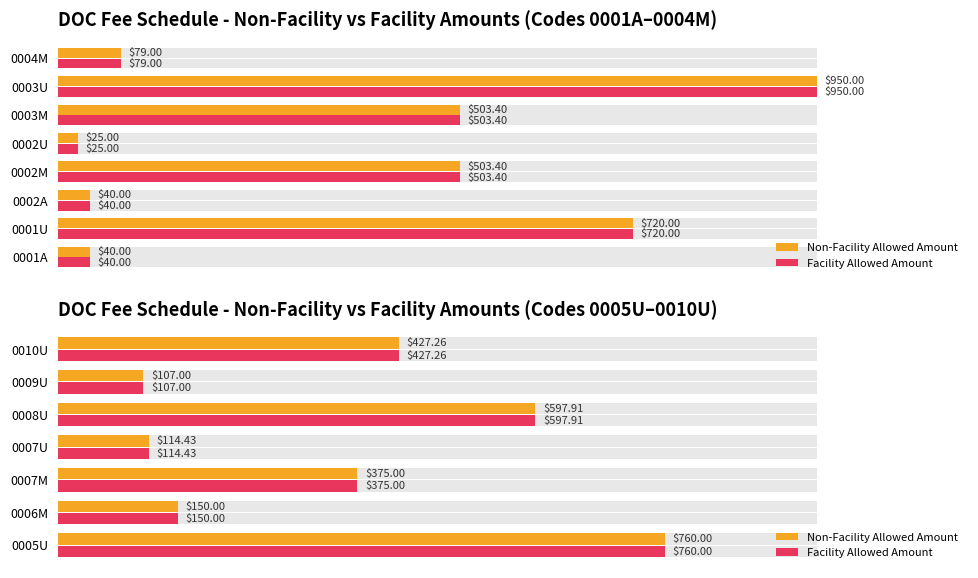

The Facility Allowed Amount series shows 39.5 at 0007M. True or false?

True